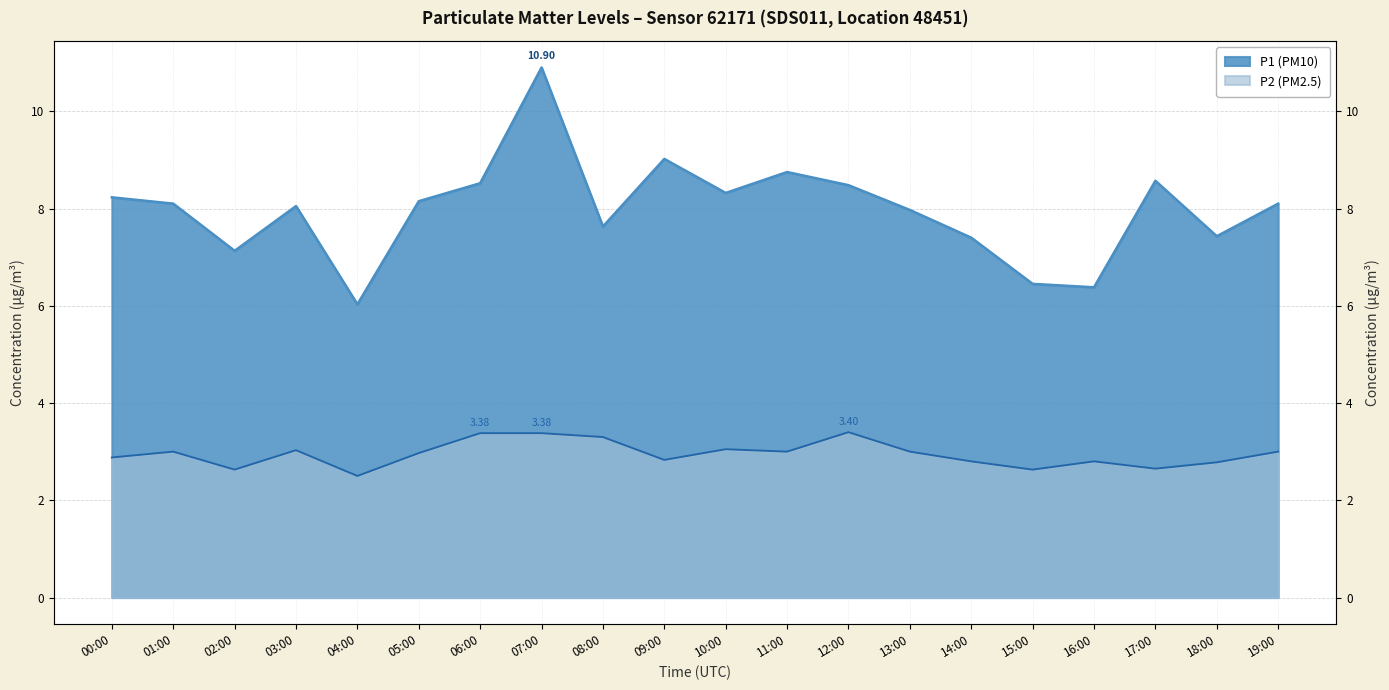

Reading right to left, extract all data points from this chart.

P1 (PM10): 8.1	7.4	8.6	6.4	6.5	7.4	8.0	8.5	8.8	8.3	9.0	7.6	10.9	8.5	8.2	6.0	8.1	7.1	8.1	8.2
P2 (PM2.5): 3.0	2.8	2.6	2.8	2.6	2.8	3.0	3.4	3.0	3.0	2.8	3.3	3.4	3.4	3.0	2.5	3.0	2.6	3.0	2.9